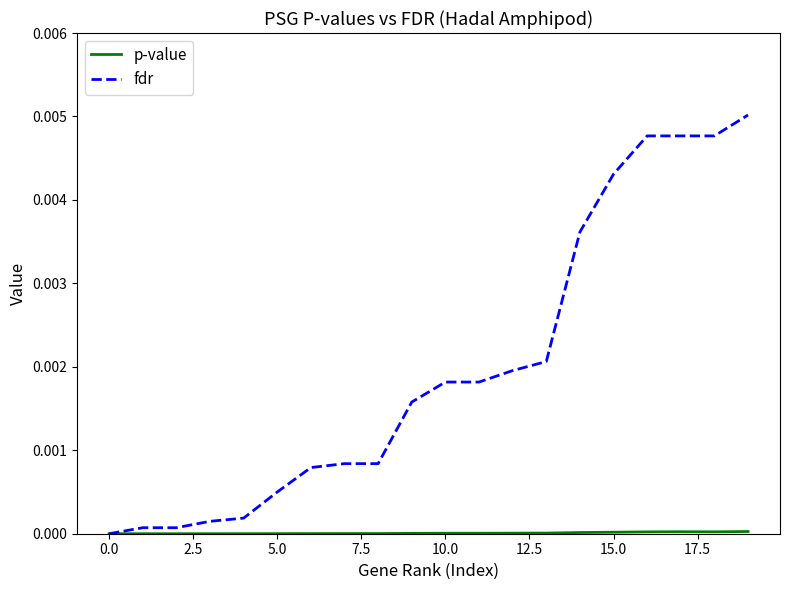

Which series has the widest spread of values?

fdr